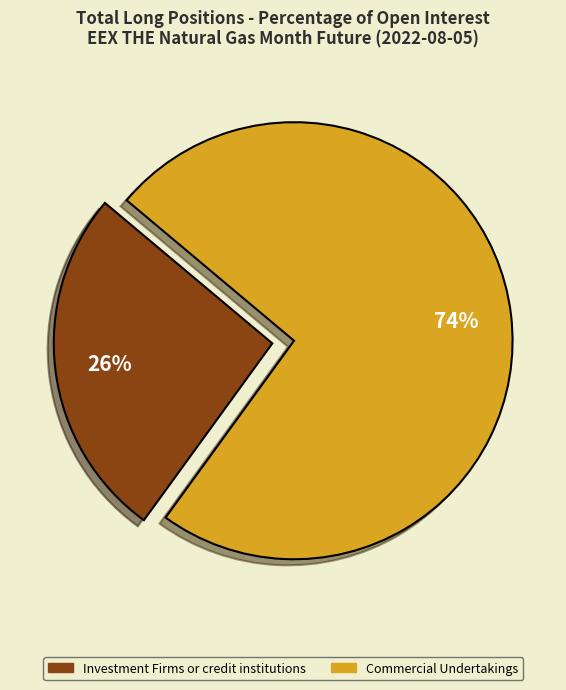

Does any single category account for the majority?

Yes